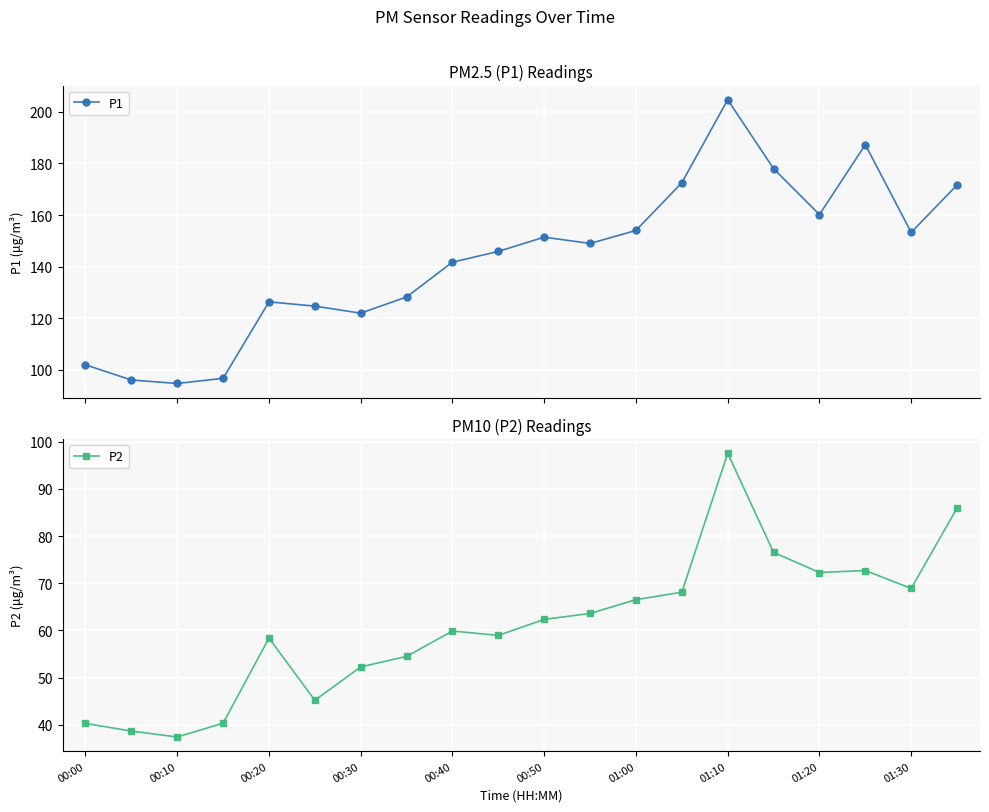

True or false: P1 has more than 0 interior local peaks.

True